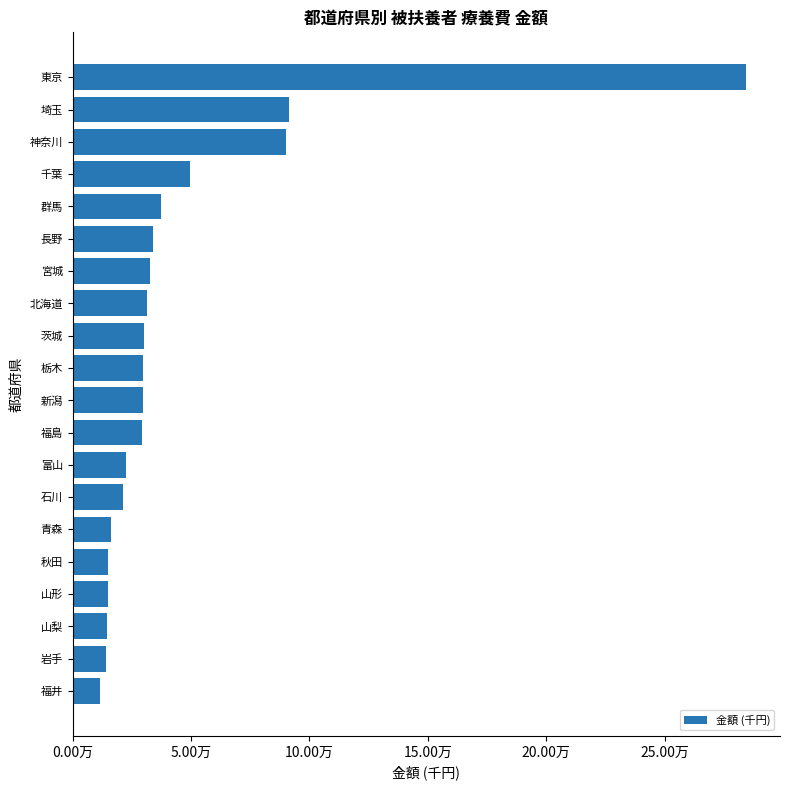

What is the smallest value displayed?

11463.1